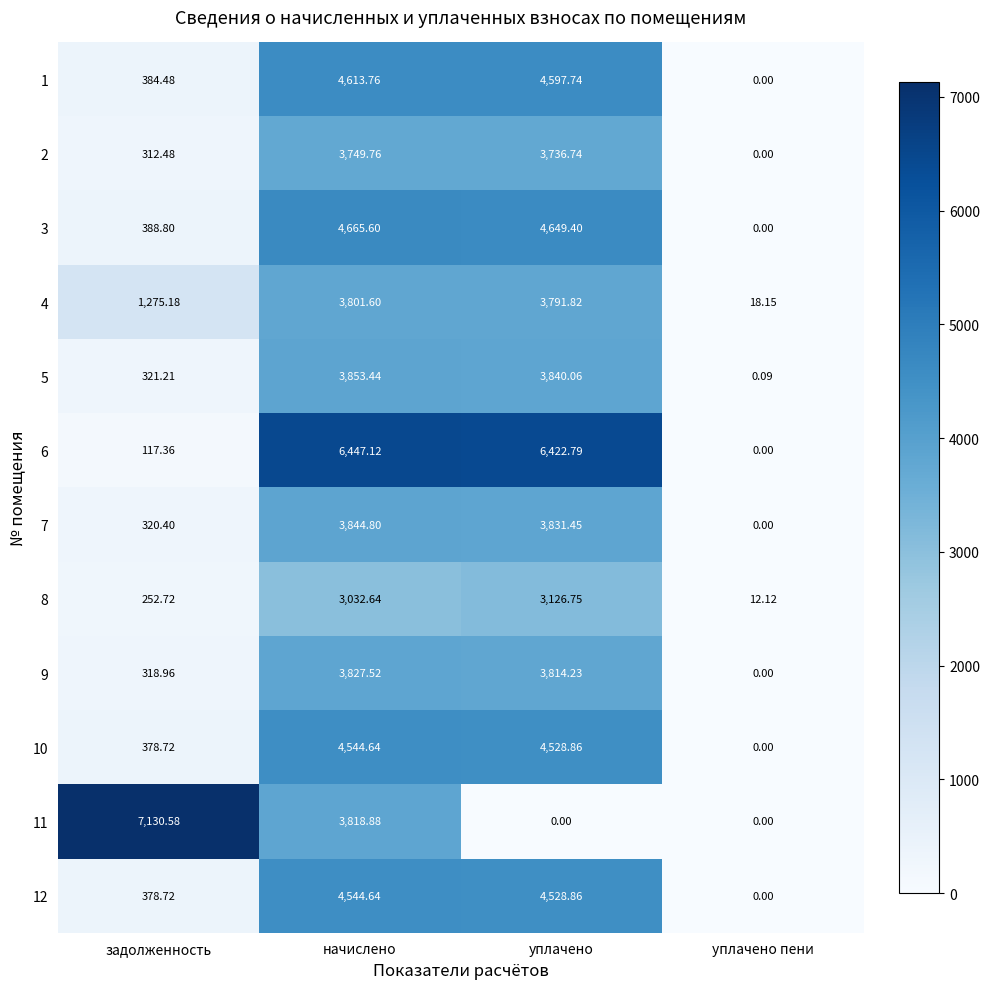

What is the total value across all series at начислено?

50744.4